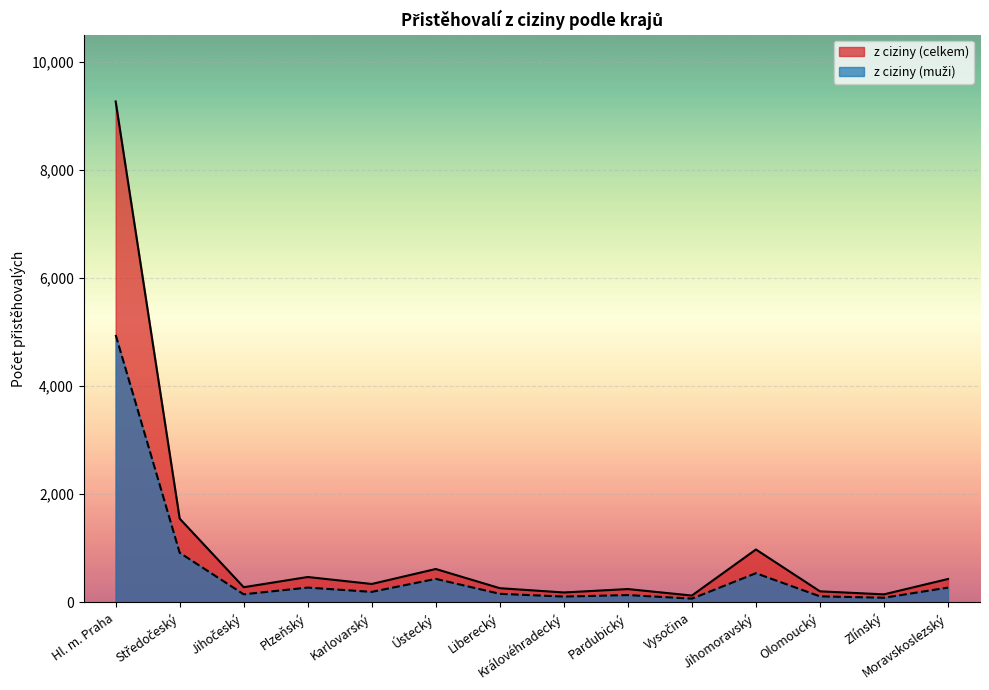

Count the number of categories in the chart.

14